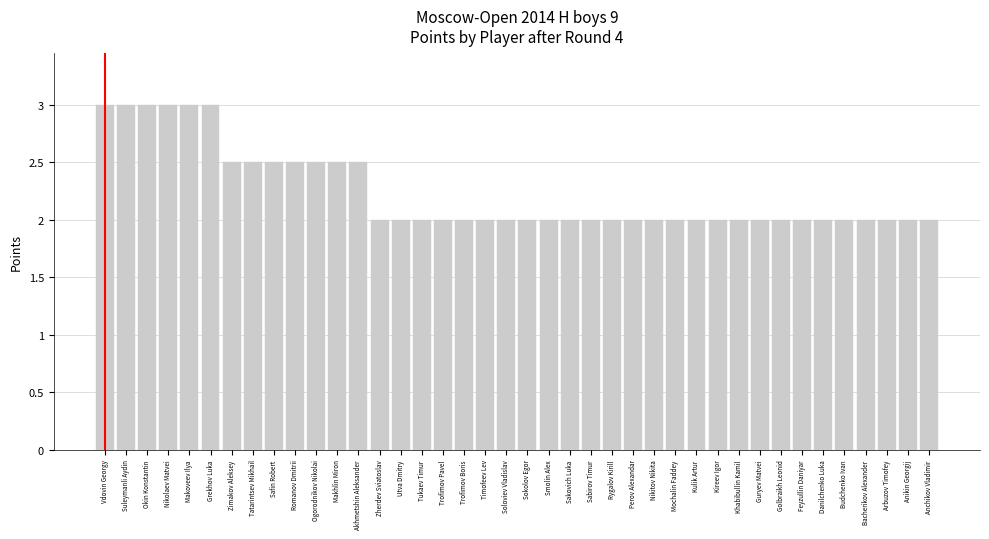

What is the maximum value shown in the chart?

3.0